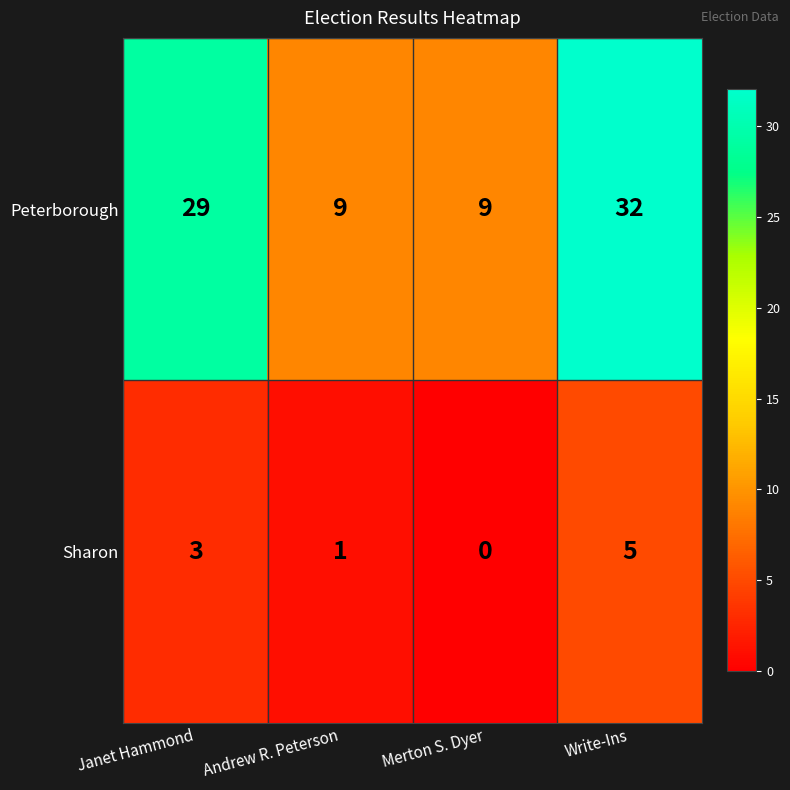

Which series has the largest total across all categories?

Peterborough